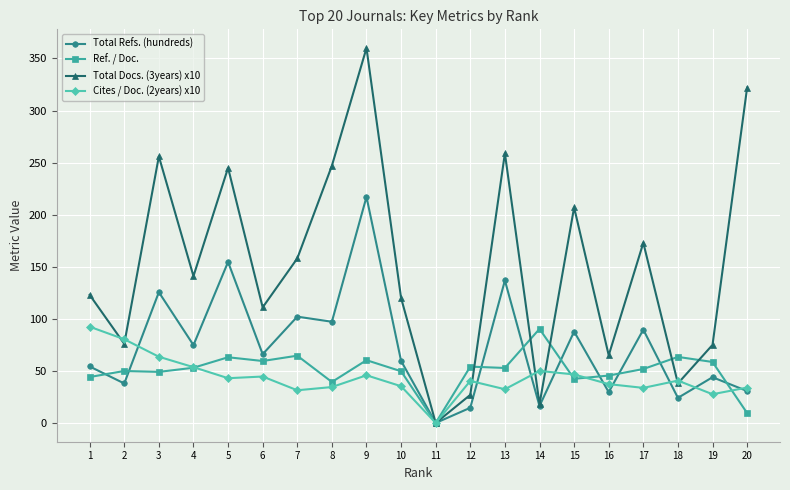

Does the chart display data point markers on the line(s)?

Yes